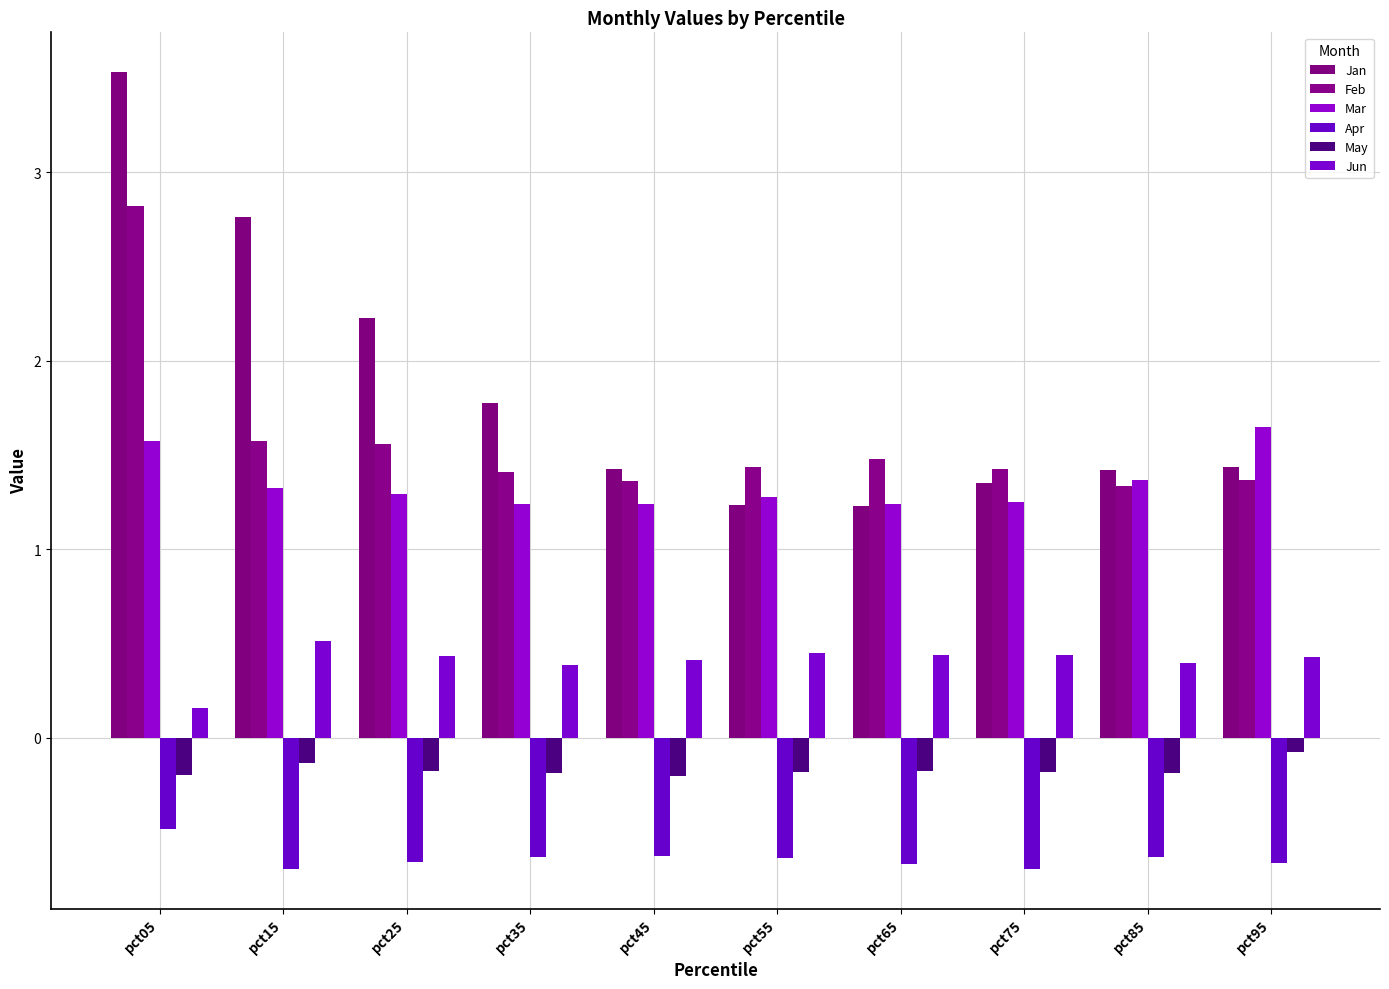

Which category has the highest value across all series?

pct05